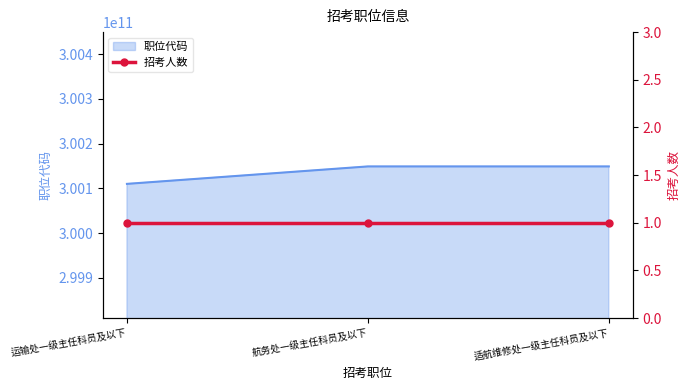

Which has a higher value, 运输处一级主任科员及以下 or 适航维修处一级主任科员及以下?

适航维修处一级主任科员及以下